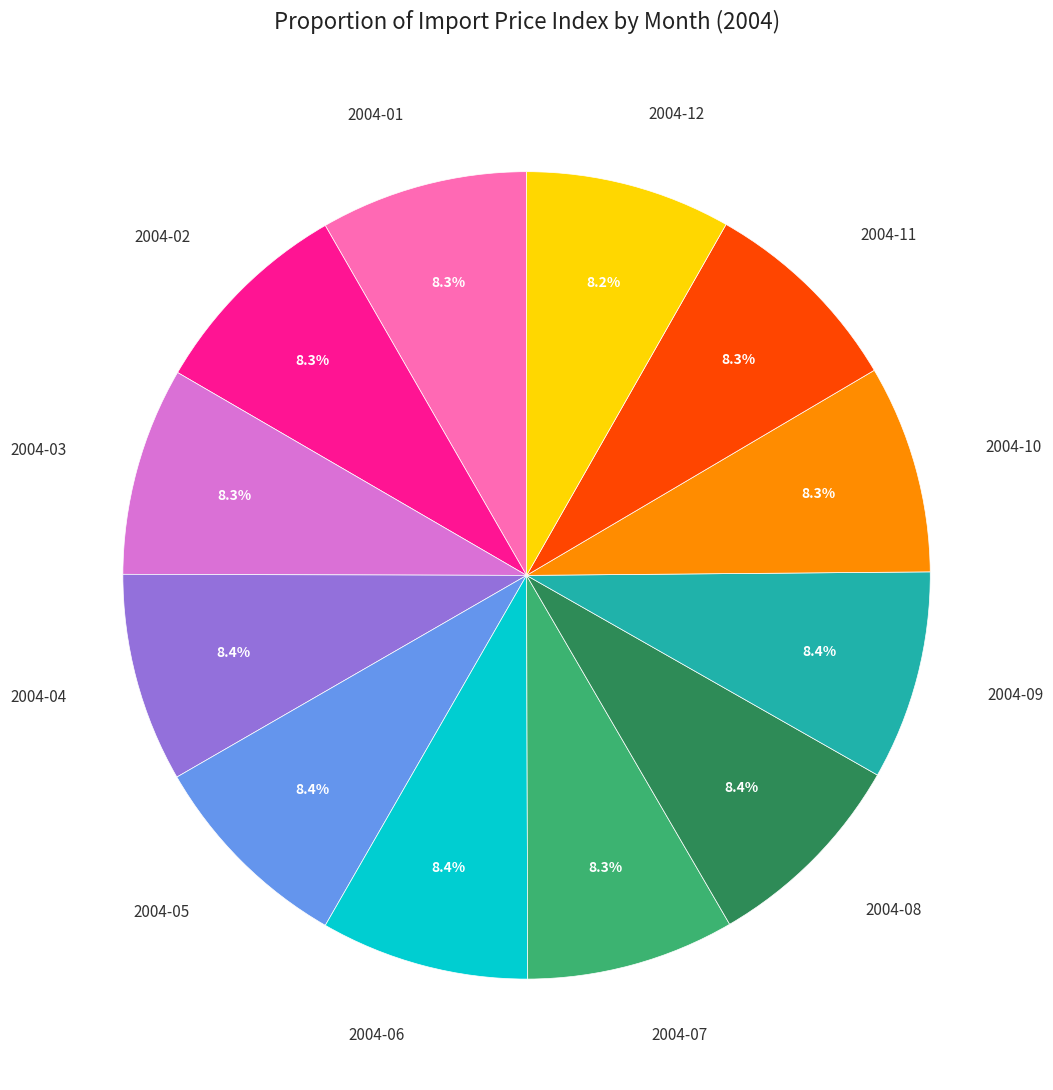

Is there a majority slice in this chart?

No